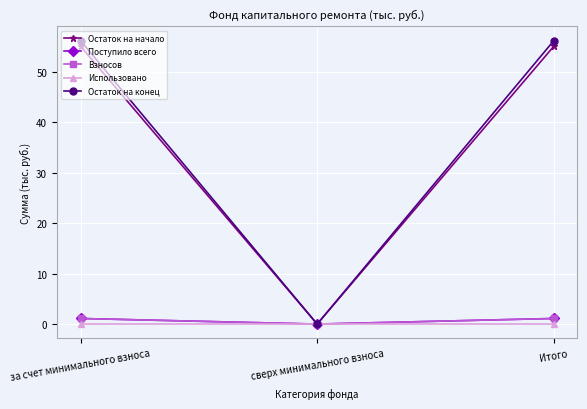

Rank the series by their maximum value, from highest to lowest.

Остаток на конец, Остаток на начало, Поступило всего, Взносов, Использовано